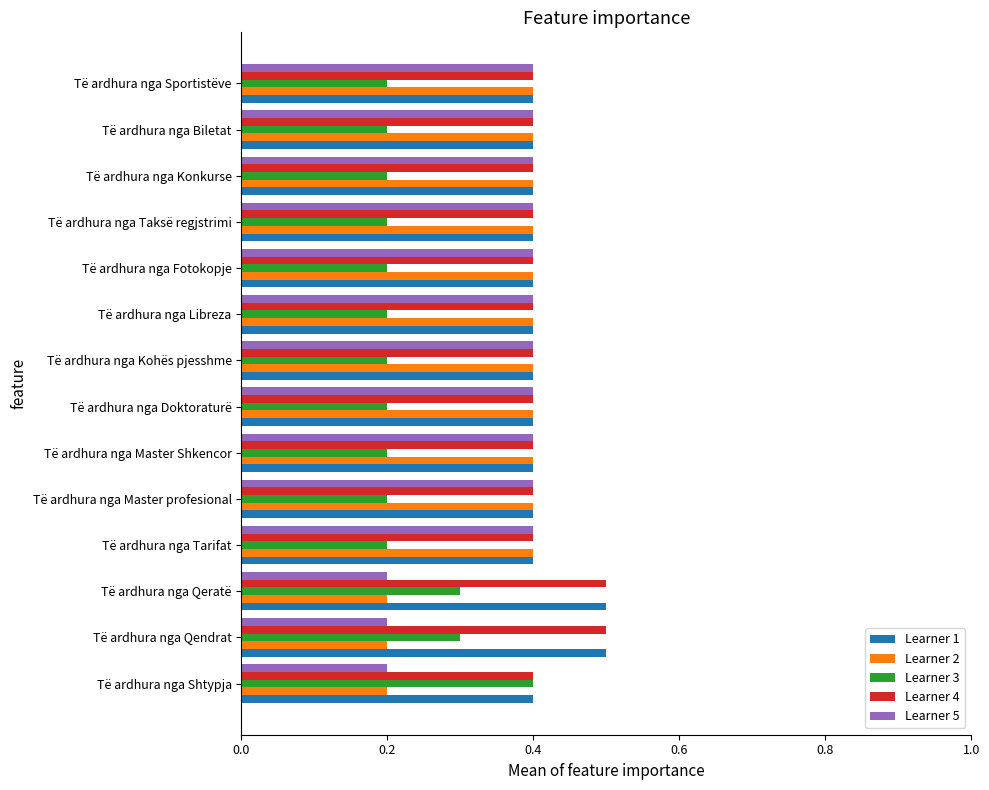

What is the maximum value shown in the chart?

0.5